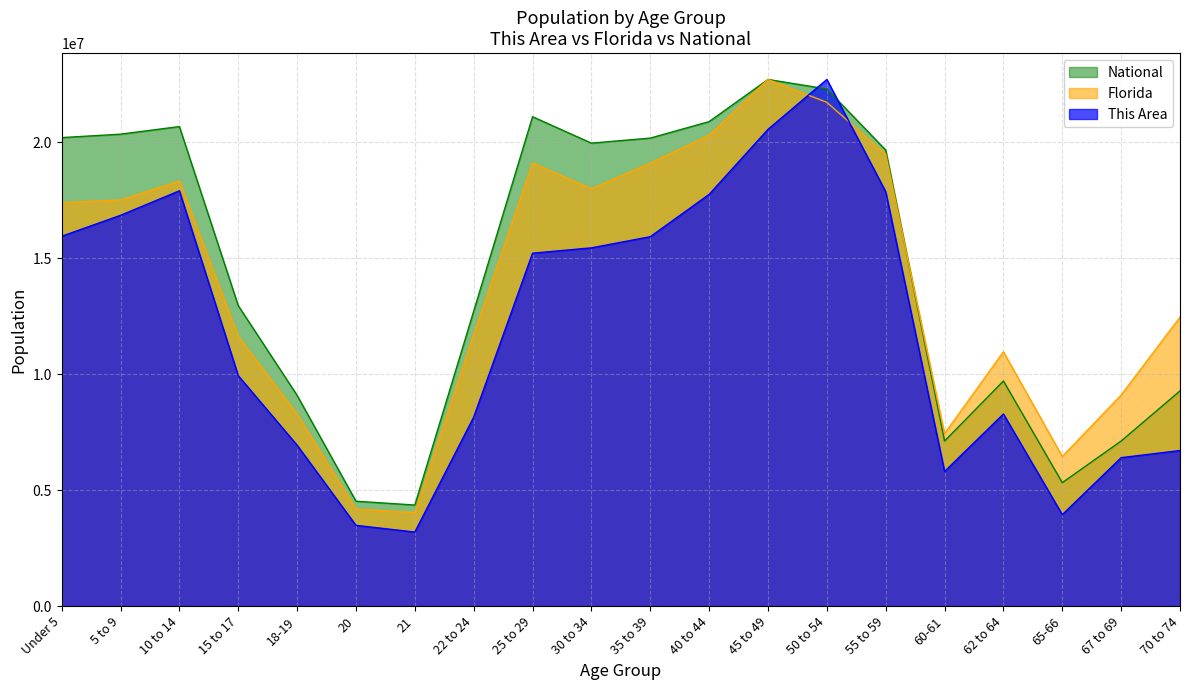

At which category is the sum across all series the highest?

50 to 54